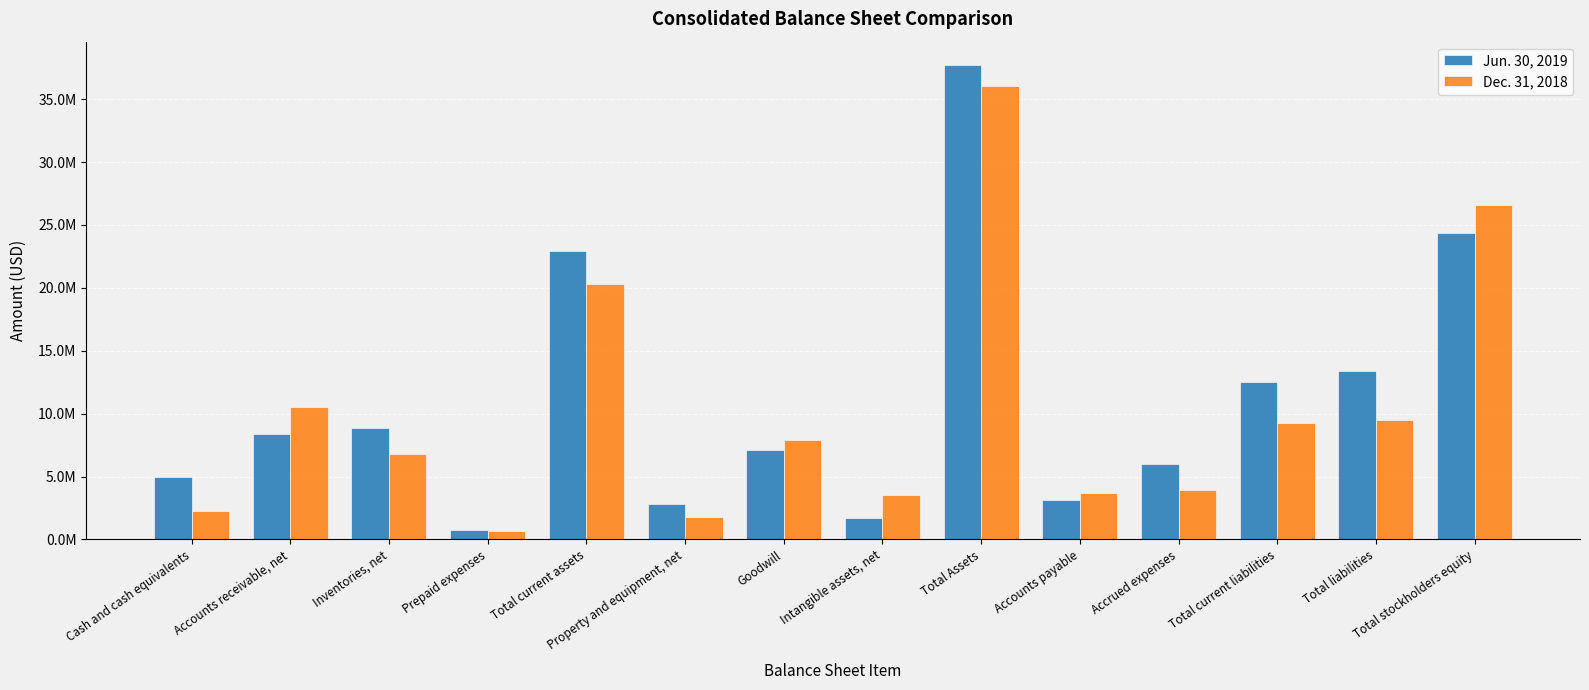

What are all the series names shown in the legend?

Jun. 30, 2019, Dec. 31, 2018